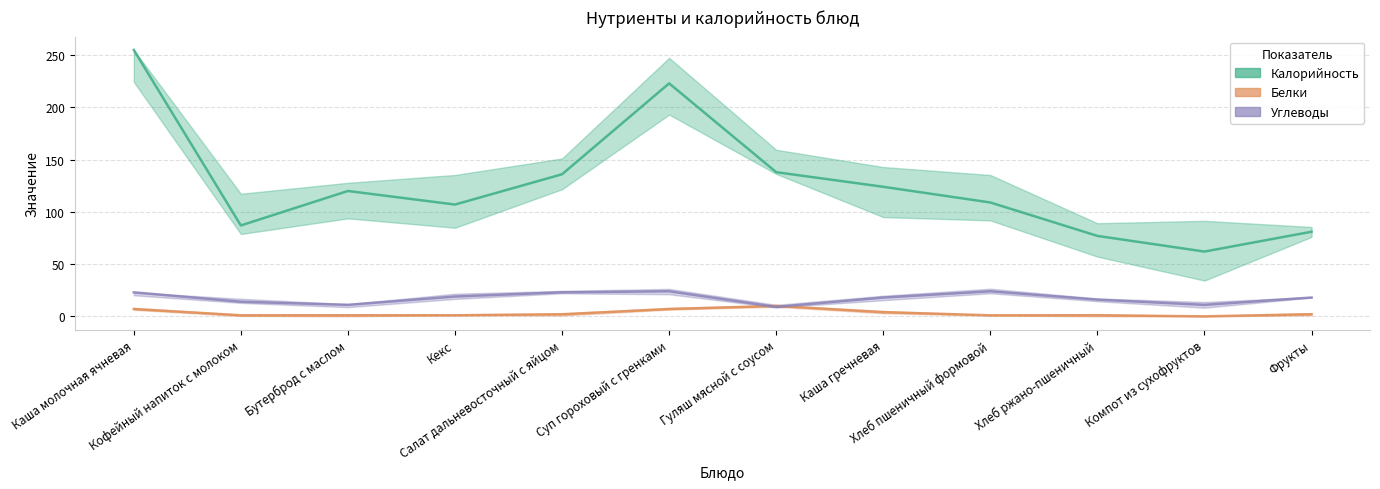

What is the difference between the Белки values at Каша гречневая and Фрукты?

2